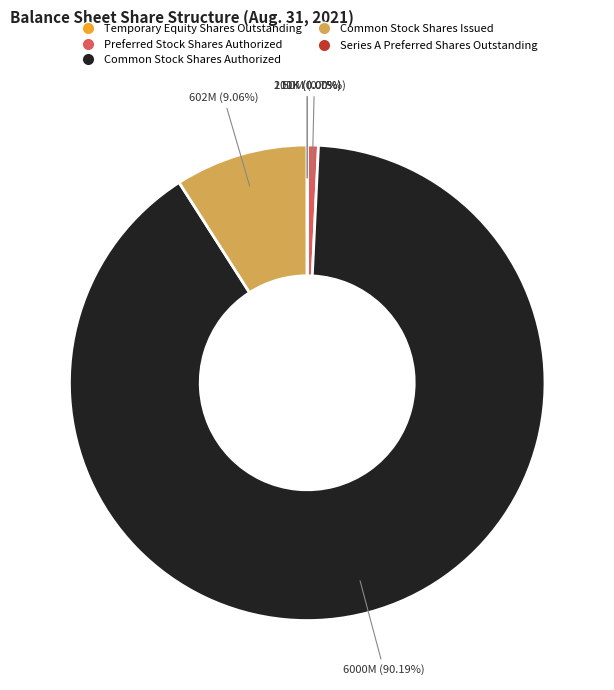

Combined, do Preferred Stock Shares Authorized and Common Stock Shares Issued account for over 50%?

No